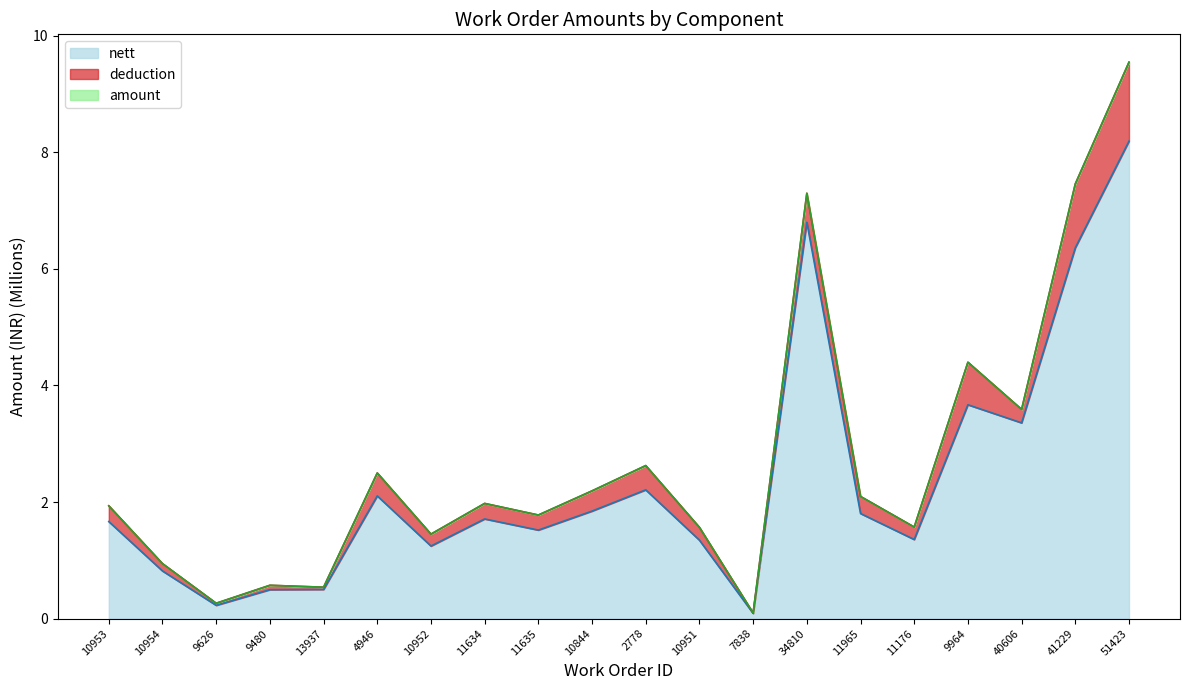

What is the average value of the amount series?

2.7